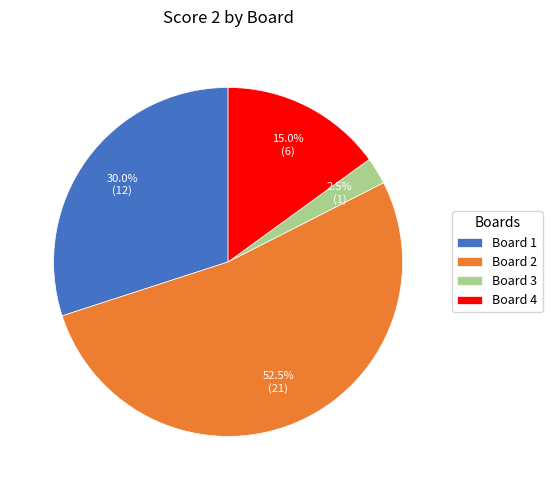

What is the total percentage of Board 2 and Board 3?

55.0%